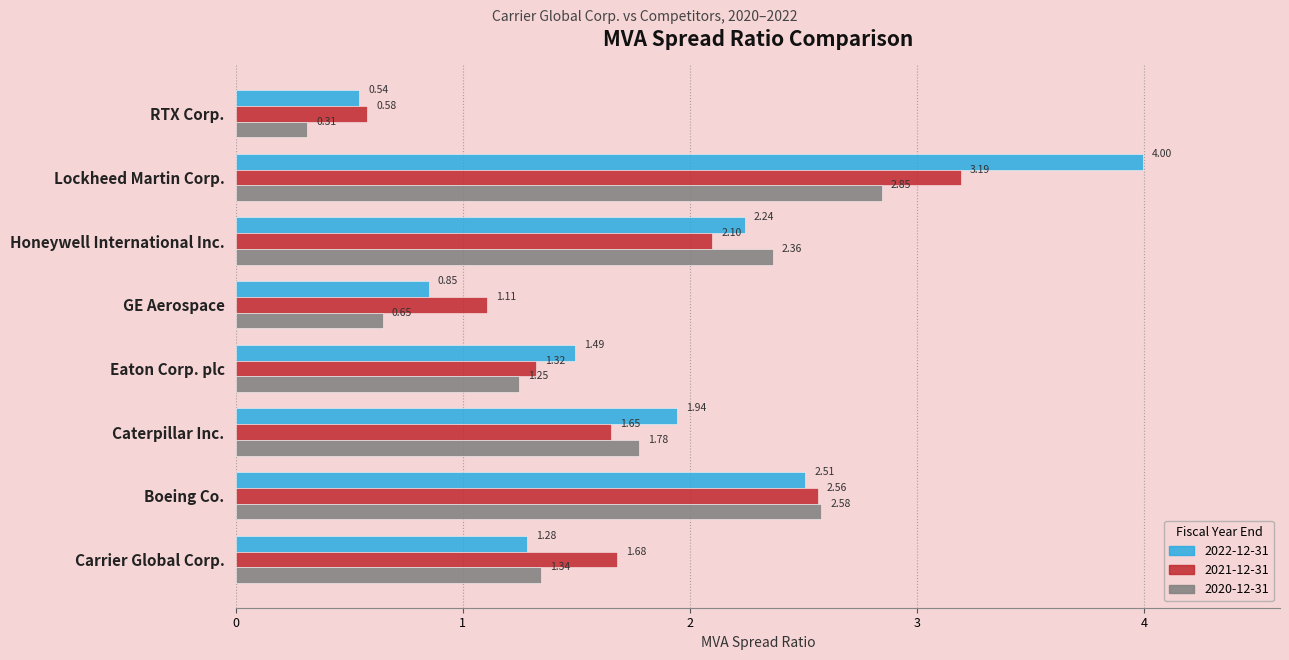

Is the value of 2021-12-31 at Caterpillar Inc. greater than the value of 2022-12-31 at Lockheed Martin Corp.?

No